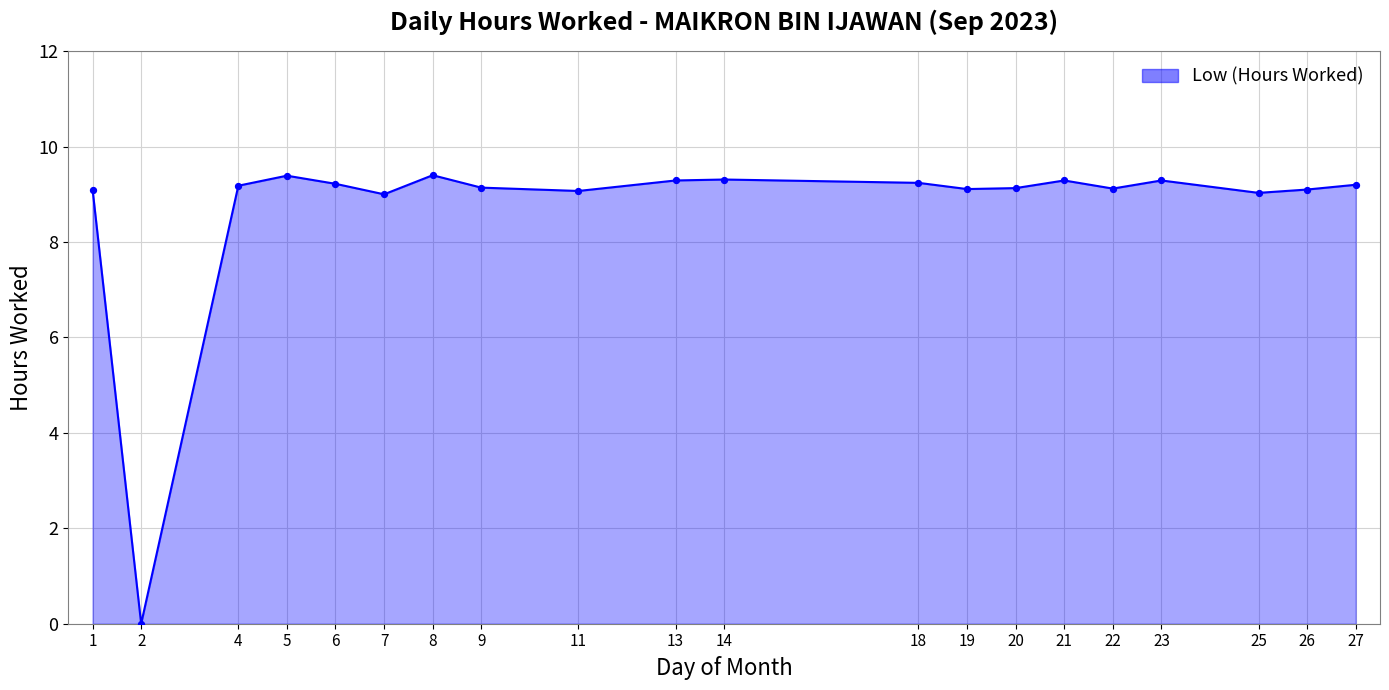

Which has a higher value, 8 or 20?

8